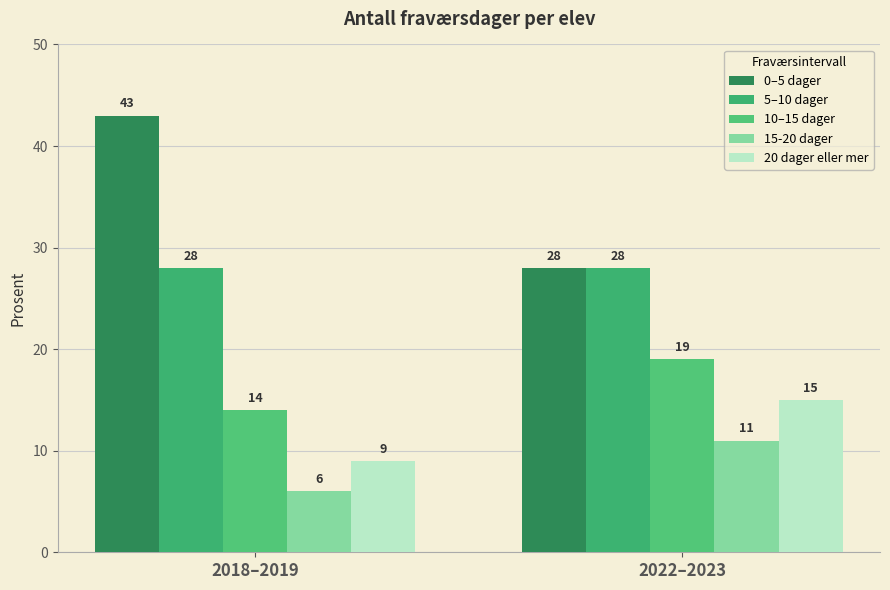

Read the 15-20 dager value at 2022–2023.

11